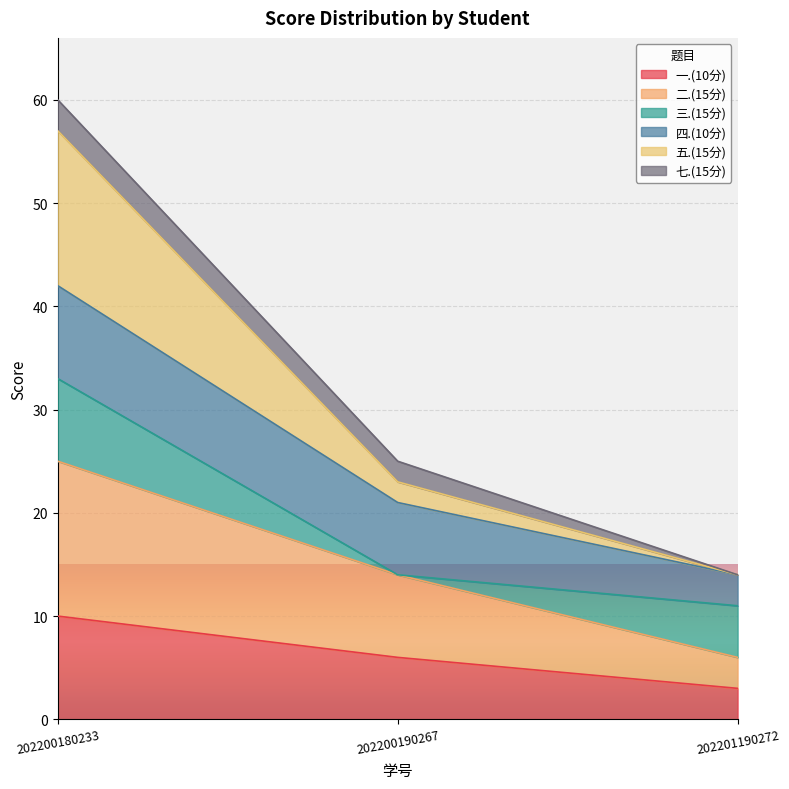

At which category is the sum across all series the highest?

202200180233